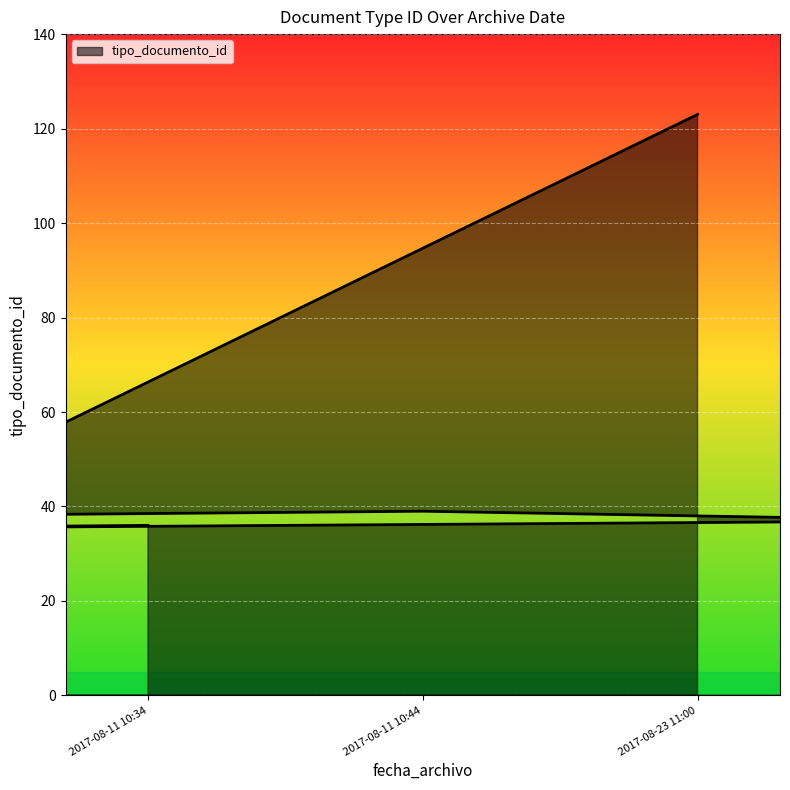

Where is the data nearest to the value 79?

2017-08-11 10:44